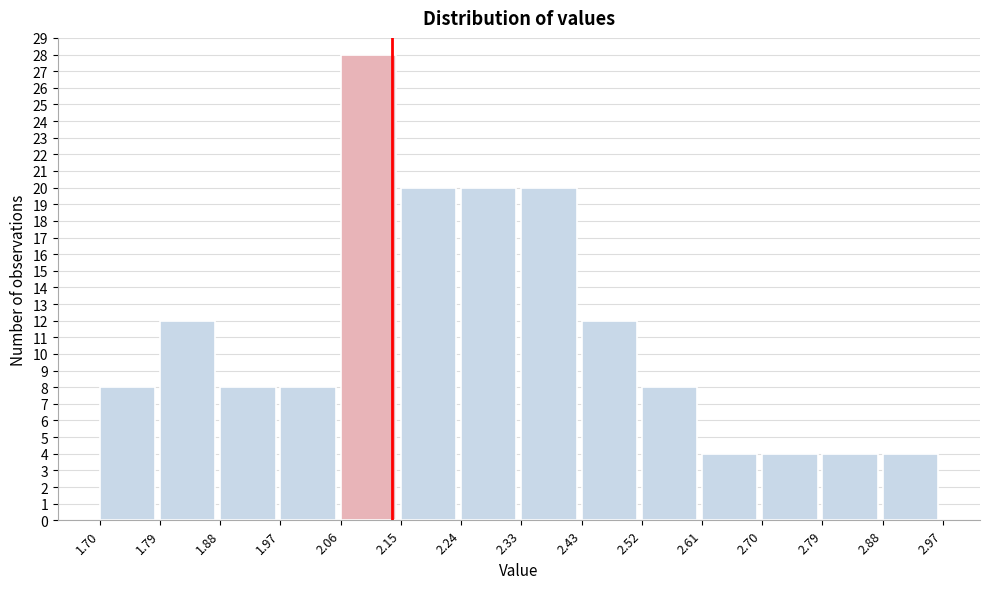

Reading left to right, list every bar in this chart as the range it spans on the x-axis followed by its height. The values are not printed on the chart, so give them approximately, as read against the axis.

1.70 to 1.79: 8
1.79 to 1.88: 12
1.88 to 1.97: 8
1.97 to 2.06: 8
2.06 to 2.15: 28
2.15 to 2.24: 20
2.24 to 2.33: 20
2.33 to 2.43: 20
2.43 to 2.52: 12
2.52 to 2.61: 8
2.61 to 2.70: 4
2.70 to 2.79: 4
2.79 to 2.88: 4
2.88 to 2.97: 4